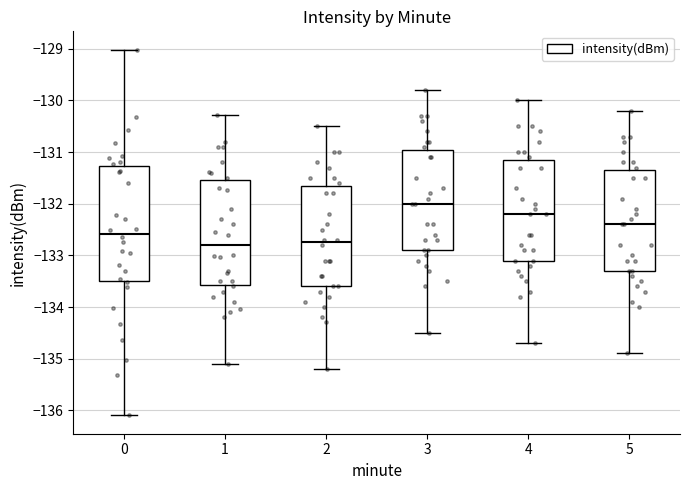

Which box's median line is the highest?

3